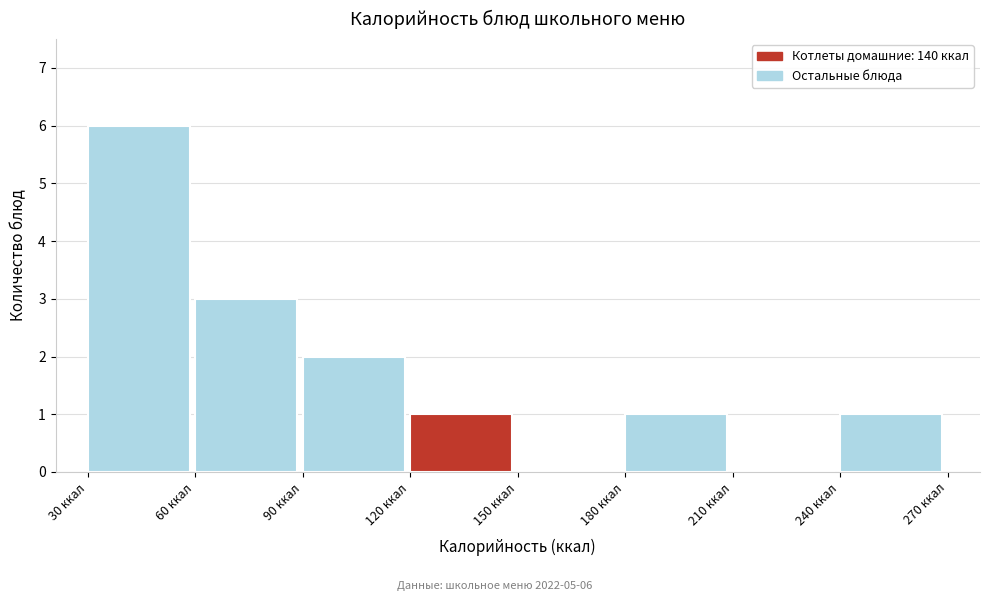

Over which range of the x-axis is the bar tallest?

30 to 60